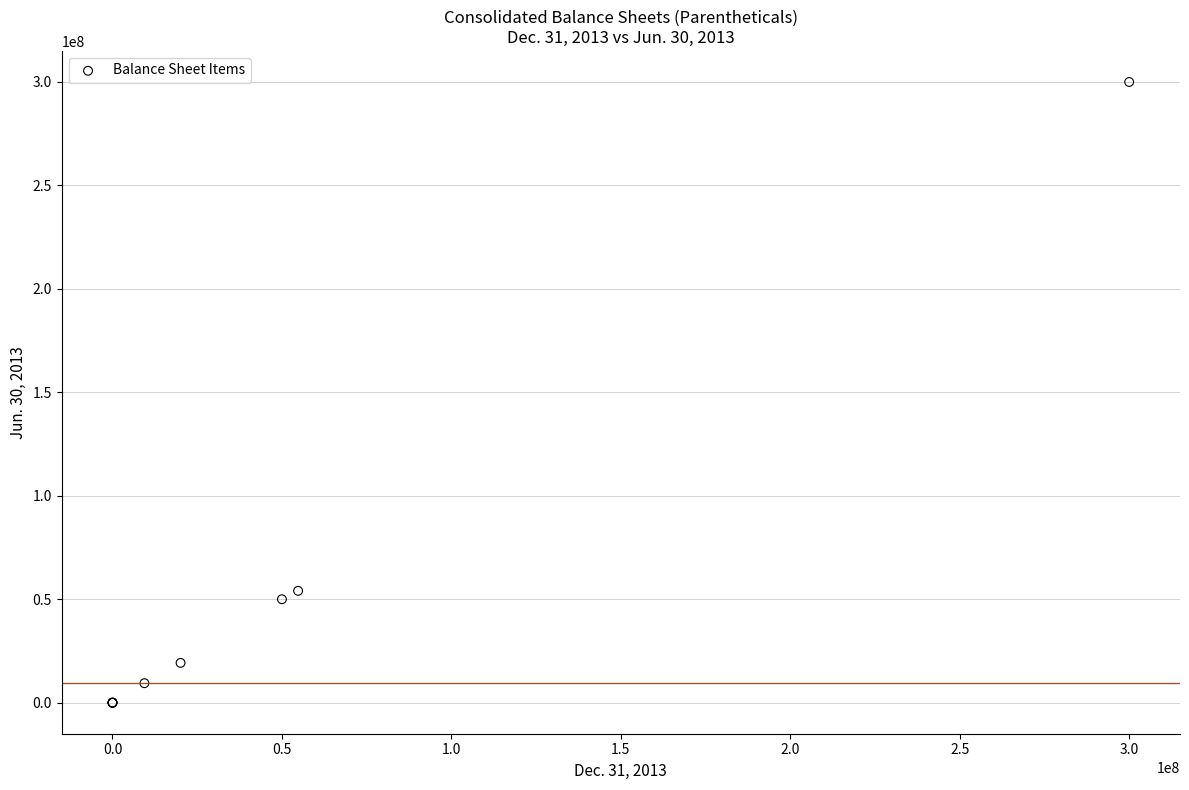

What Y value in the scatter plot is closest to 150000000?

54057159.0